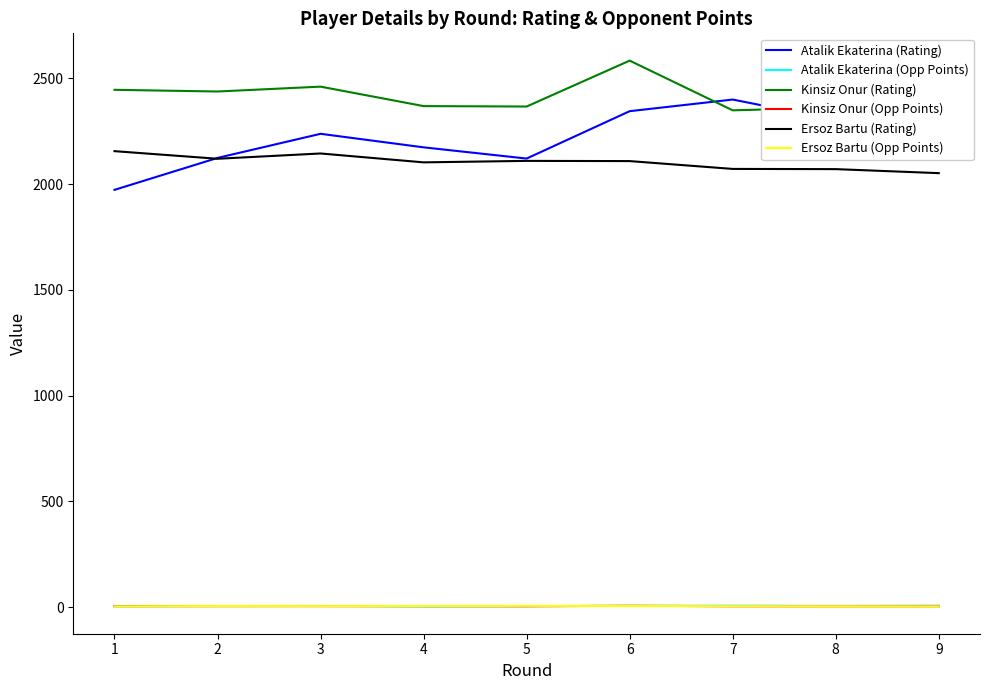

Reading left to right, what are all the values shown in this chart?

Atalik Ekaterina (Rating): 1=1973.0	2=2124.0	3=2238.0	4=2174.0	5=2121.0	6=2345.0	7=2400.0	8=2303.0	9=2359.0
Atalik Ekaterina (Opp Points): 1=4.0	2=5.5	3=6.0	4=3.5	5=5.0	6=6.0	7=7.0	8=6.0	9=7.0
Kinsiz Onur (Rating): 1=2446.0	2=2438.0	3=2461.0	4=2369.0	5=2367.0	6=2584.0	7=2349.0	8=2362.0	9=2343.0
Kinsiz Onur (Opp Points): 1=5.0	2=5.0	3=5.0	4=5.0	5=4.5	6=6.5	7=4.5	8=4.5	9=4.5
Ersoz Bartu (Rating): 1=2156.0	2=2120.0	3=2145.0	4=2103.0	5=2110.0	6=2109.0	7=2072.0	8=2071.0	9=2052.0
Ersoz Bartu (Opp Points): 1=4.0	2=5.5	3=5.0	4=5.5	5=6.0	6=5.5	7=5.0	8=4.5	9=4.0